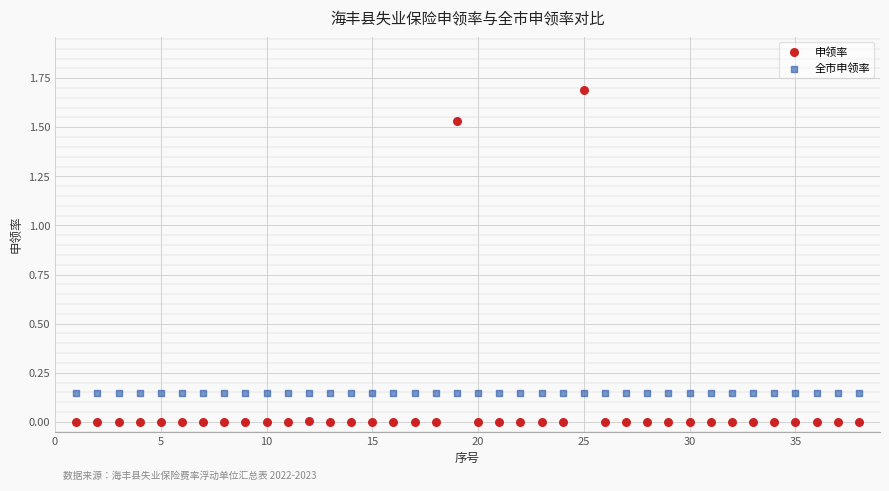

Which series reaches the minimum Y coordinate?

申领率